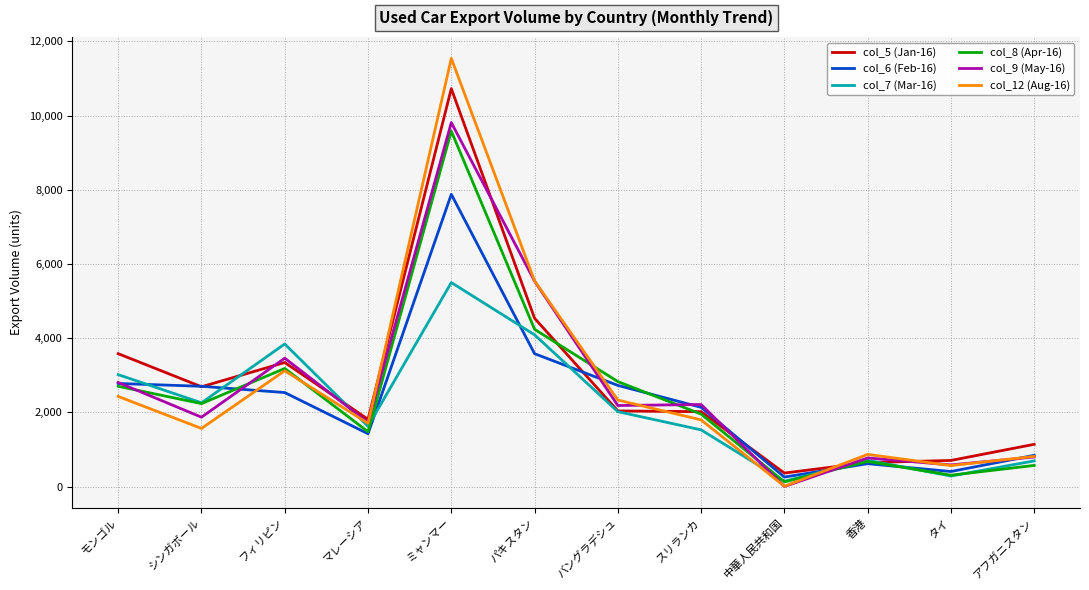

At which category does the chart reach its peak across all series?

ミャンマー